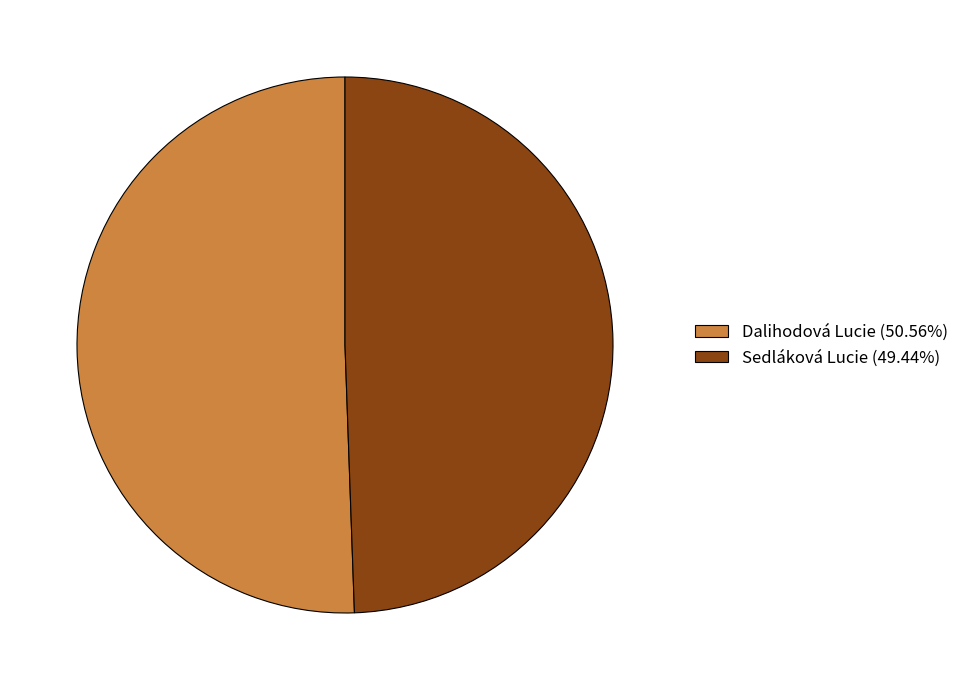

Which slice is the largest?

Dalihodová Lucie